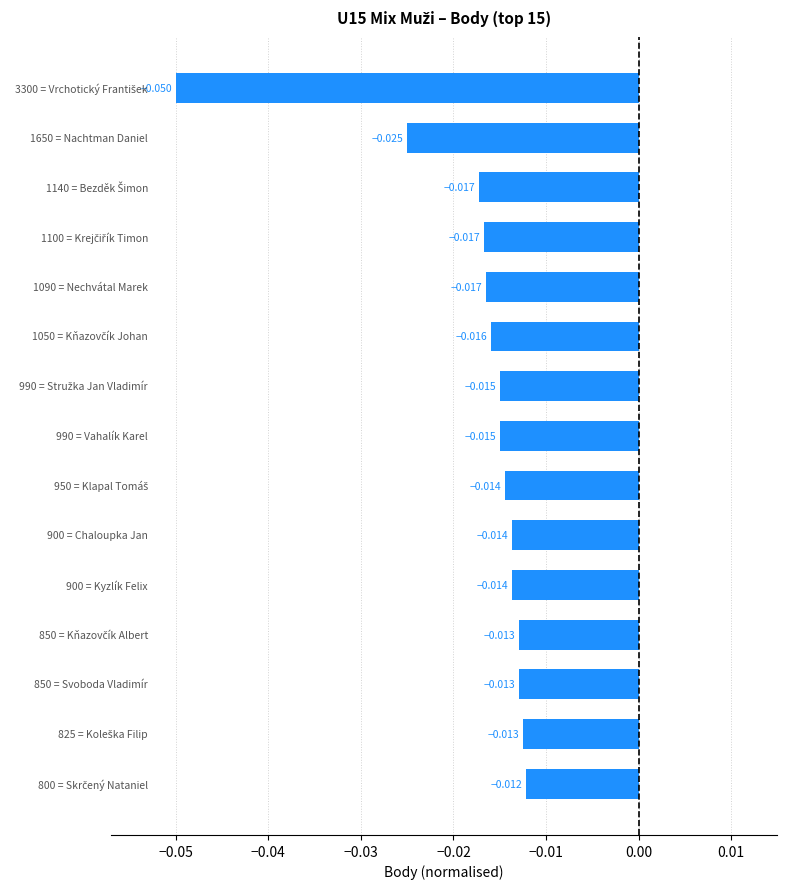

Which label corresponds to the largest value in the chart?

Skrčený Nataniel